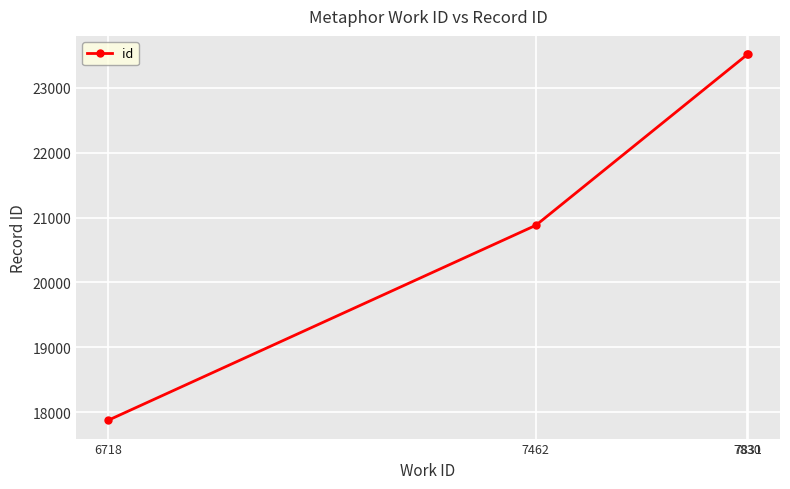

What is the value of the 4th point from the left?

23516